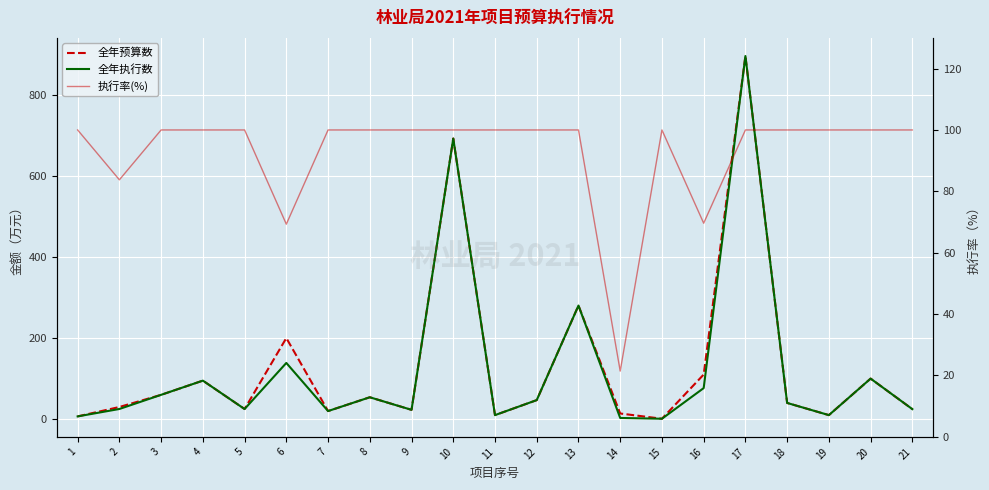

Rank the series at 8 from lowest to highest value.

全年预算数, 全年执行数, 执行率(%)